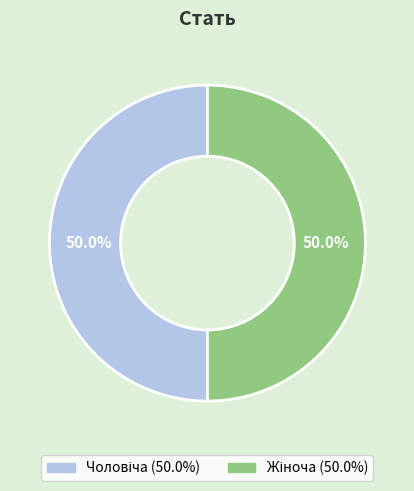

Count the number of slices in the pie.

2